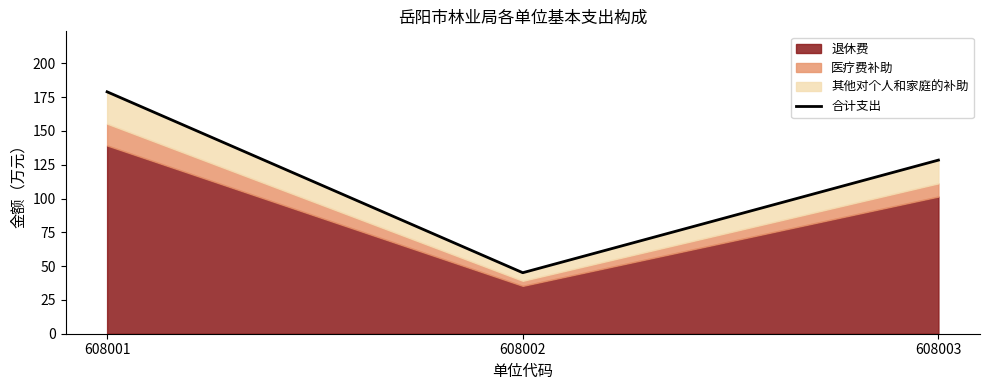

Rank the categories by value from highest to lowest.

608001, 608003, 608002